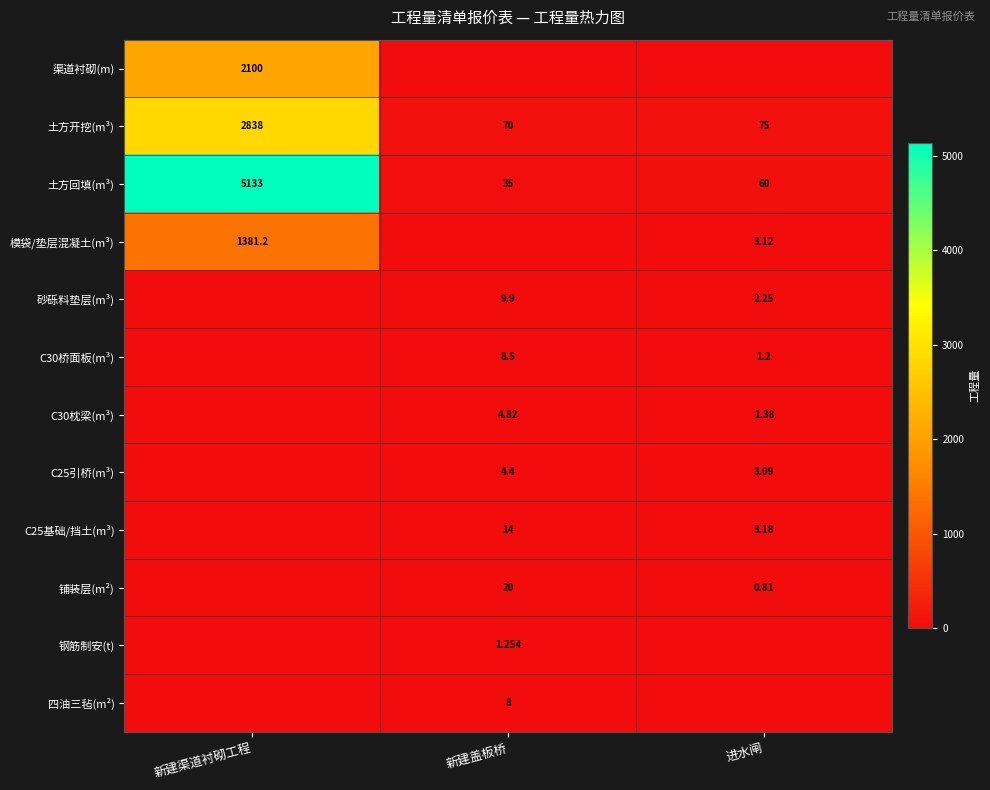

List the labels in order of 土方回填(m³) value, largest first.

新建渠道衬砌工程, 进水闸, 新建盖板桥